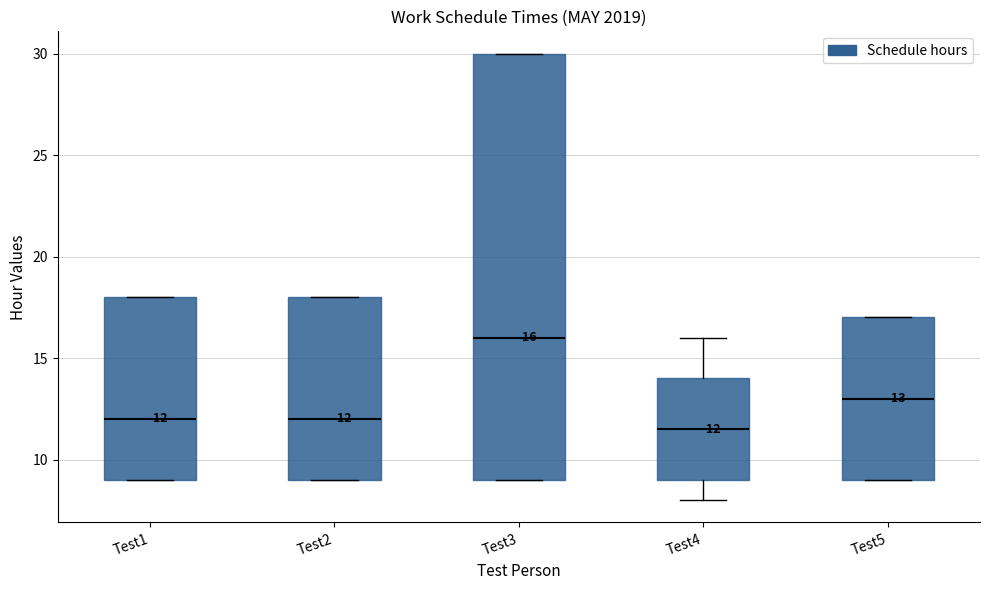

Comparing the boxes themselves (not the whiskers), which one is the tallest?

Test3